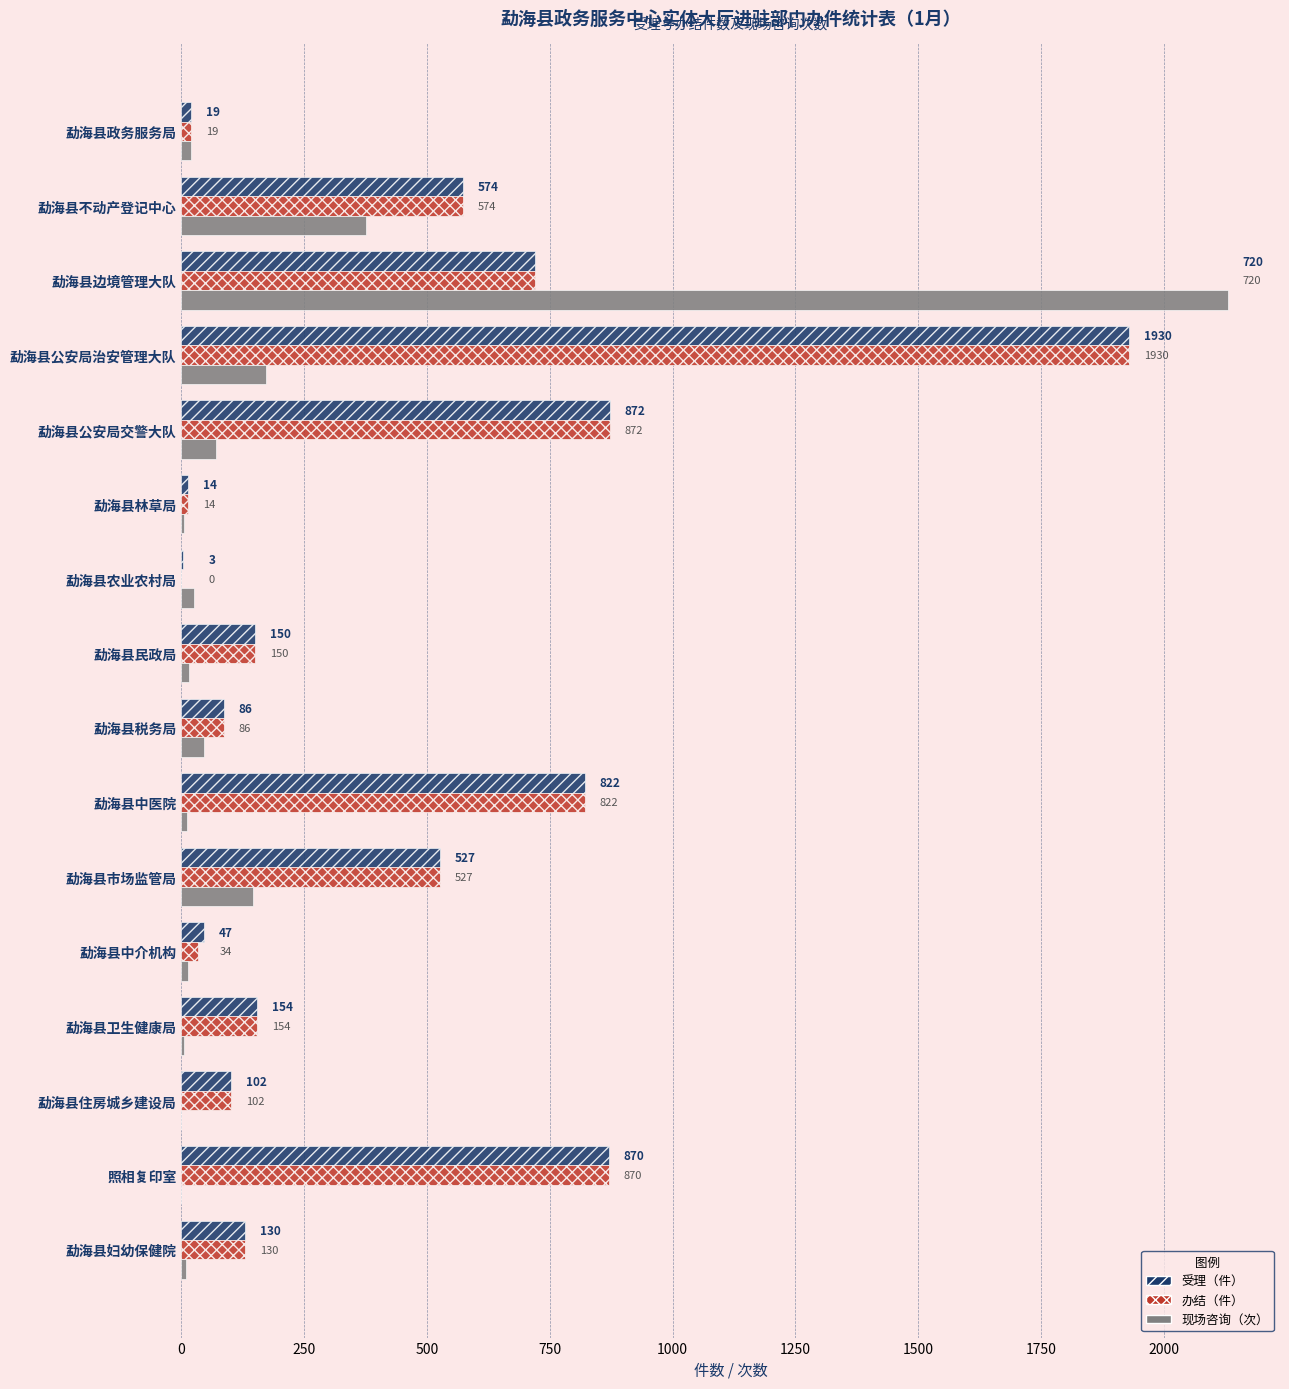

What is the sum of the 受理（件） values at 勐海县住房城乡建设局 and 勐海县公安局交警大队?

974